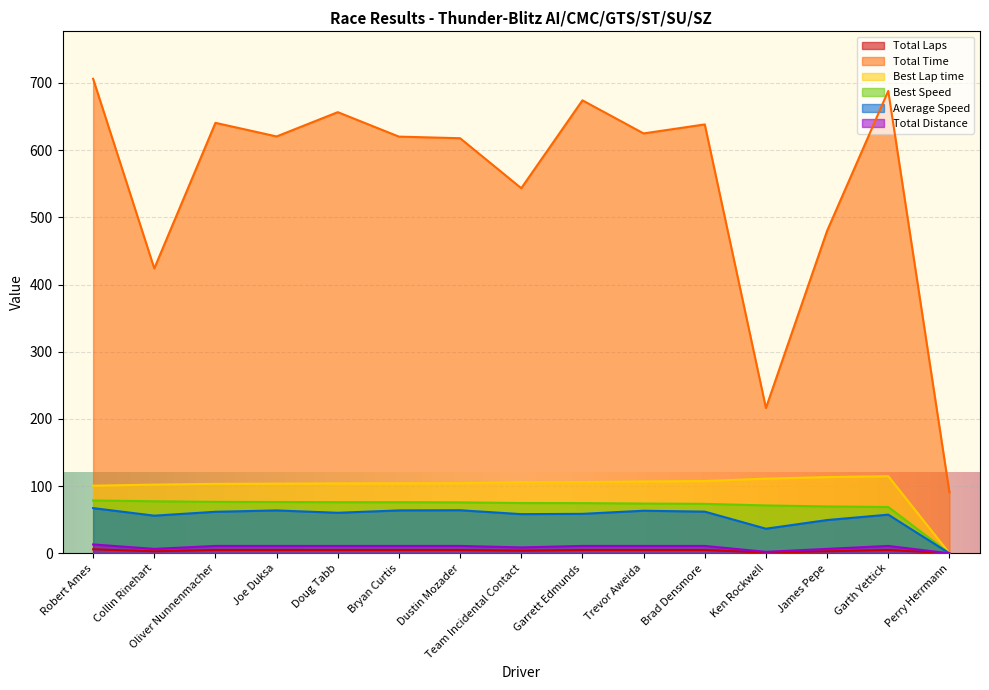

True or false: Best Lap time and Total Distance cross at least once.

False